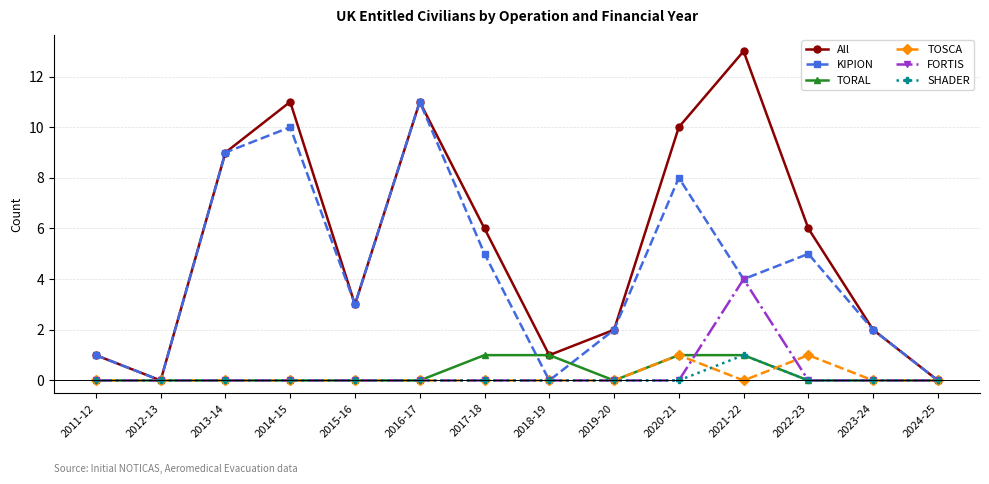

At how many categories does at least one series exceed 12?

1